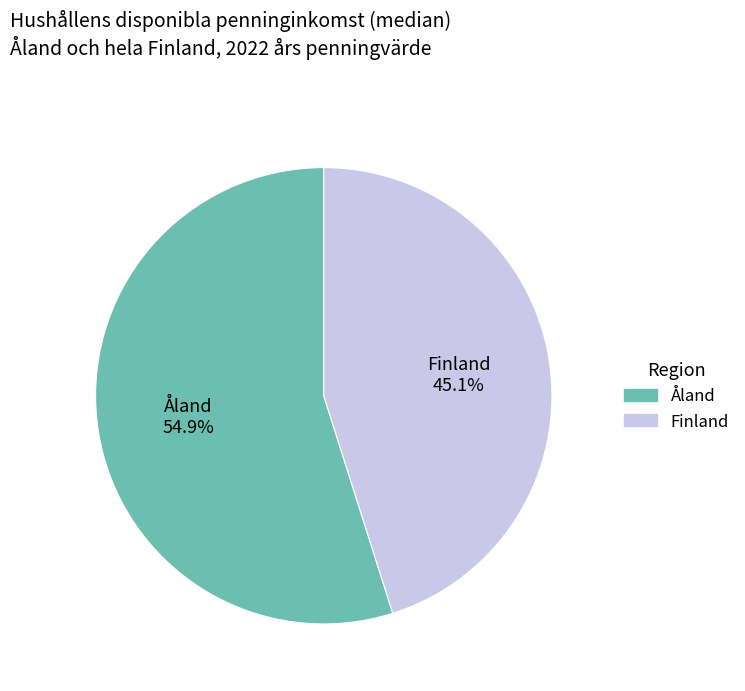

What percentage is NOT represented by Finland?

54.9%